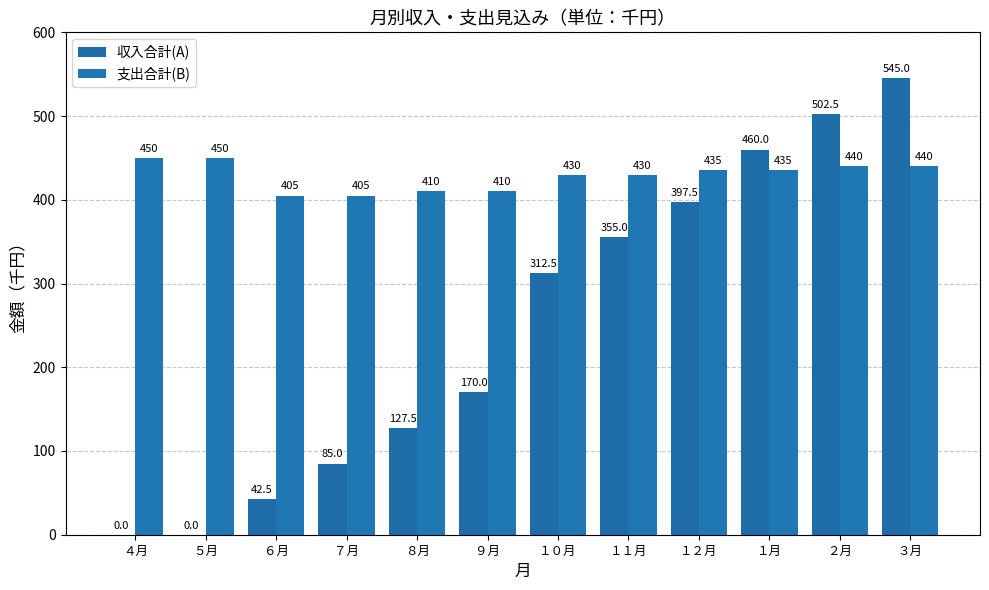

What is the difference between the second highest and second lowest values in the 支出合計(B) series?

45.0